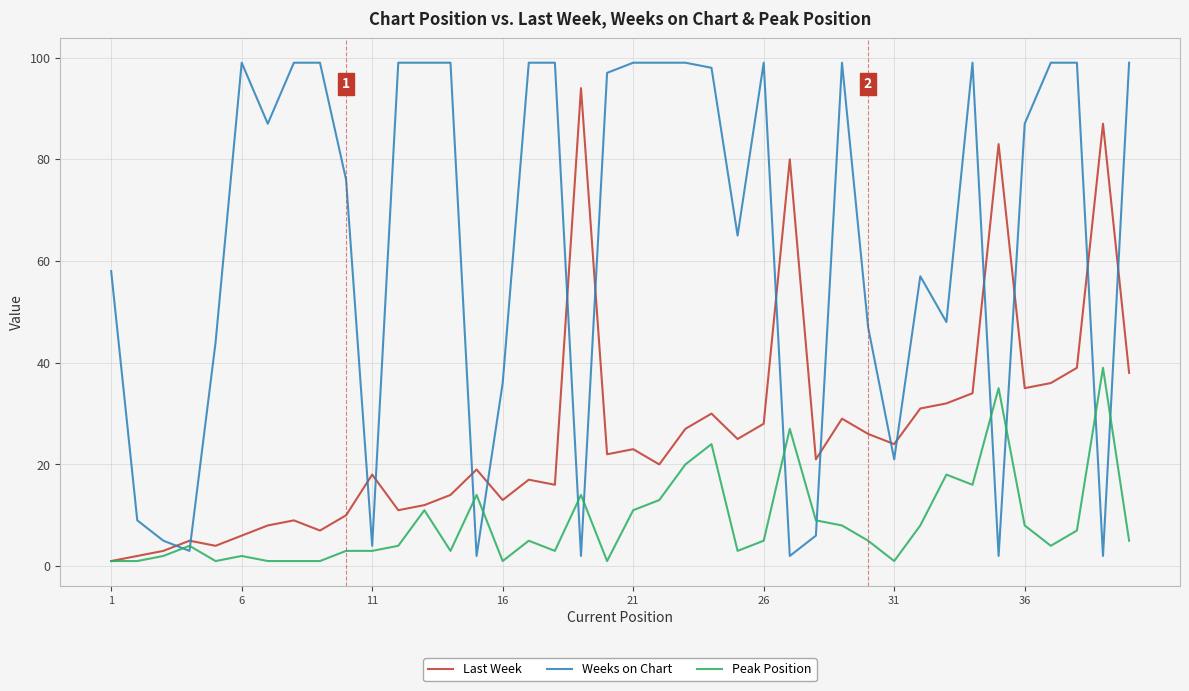

True or false: Peak Position and Weeks on Chart intersect in this chart.

True